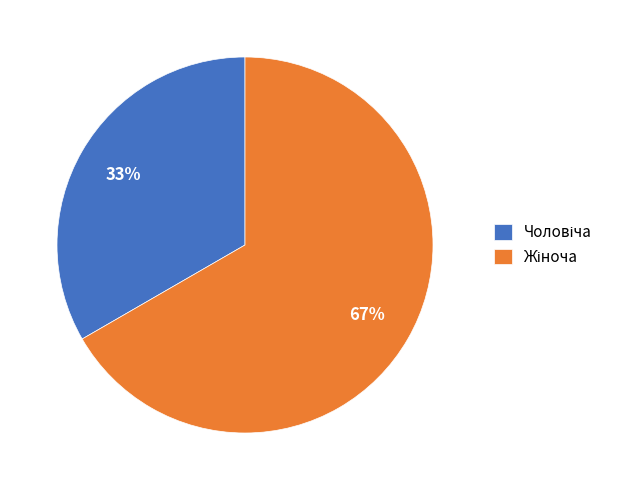

Does any single category account for the majority?

Yes